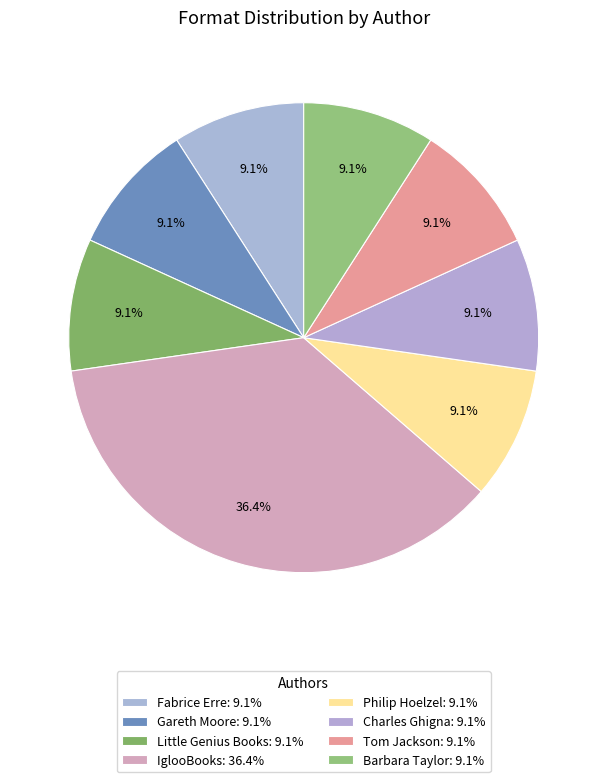

What percentage is NOT represented by Gareth Moore?

90.9%